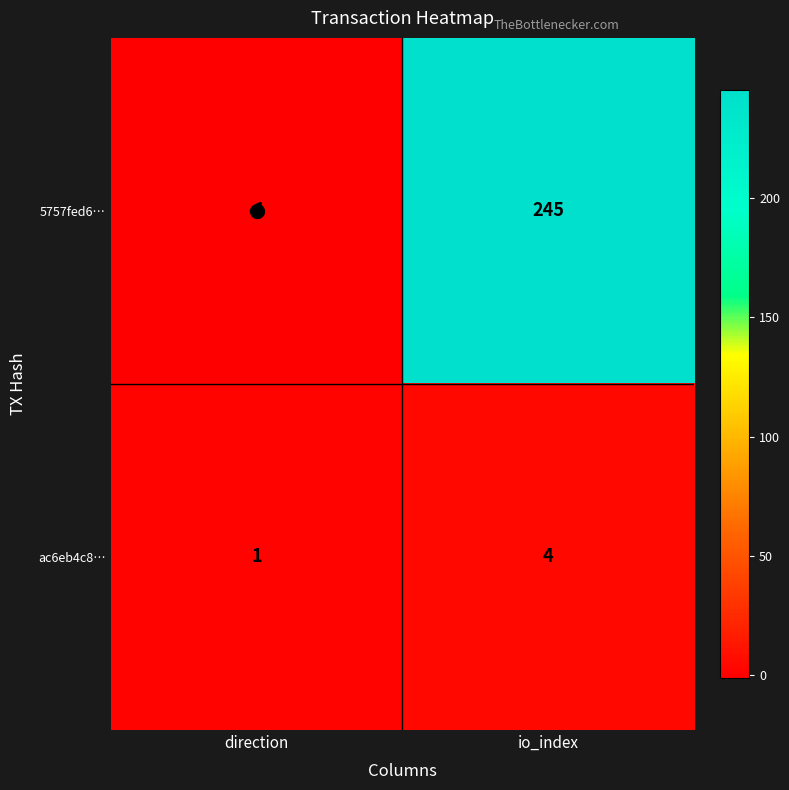

How many data points in ac6eb4c8… are less than 4?

1